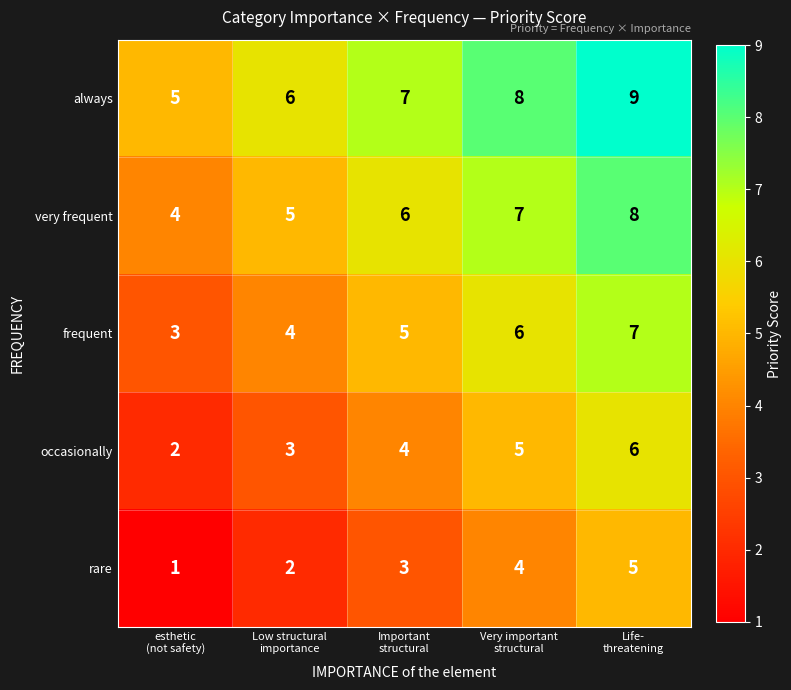

Rank the series by their average value, from lowest to highest.

rare, occasionally, frequent, very frequent, always